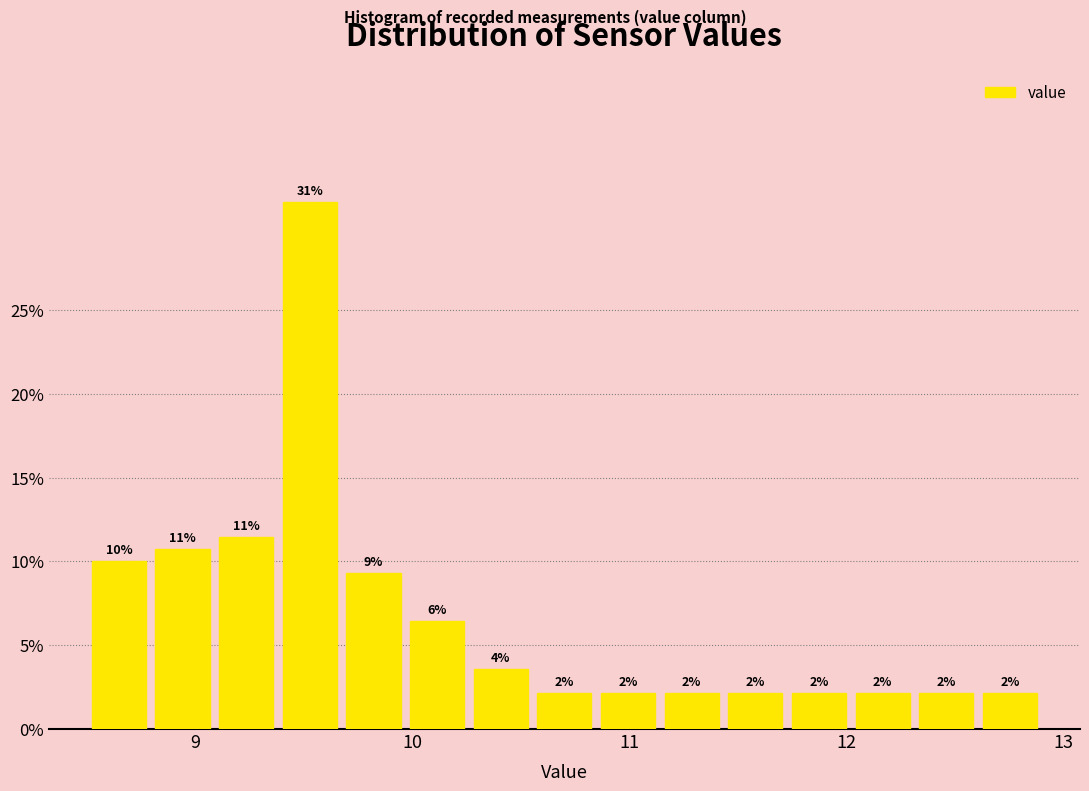

Read against the x-axis, roughly where is the centre of the tallest bar?

9.5